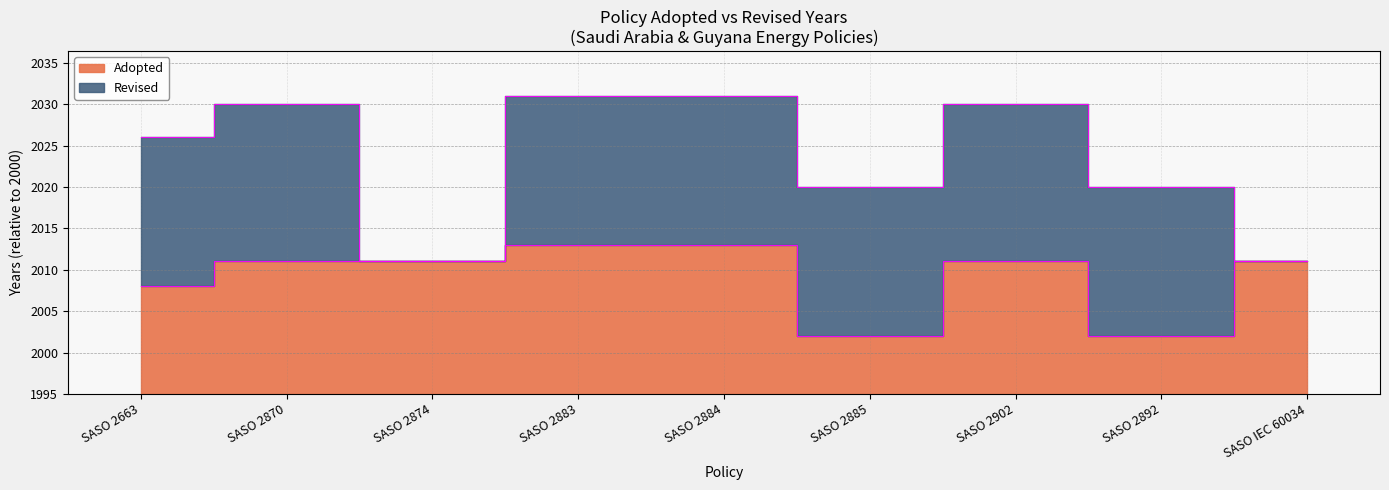

What position from the left is SASO 2663?

1